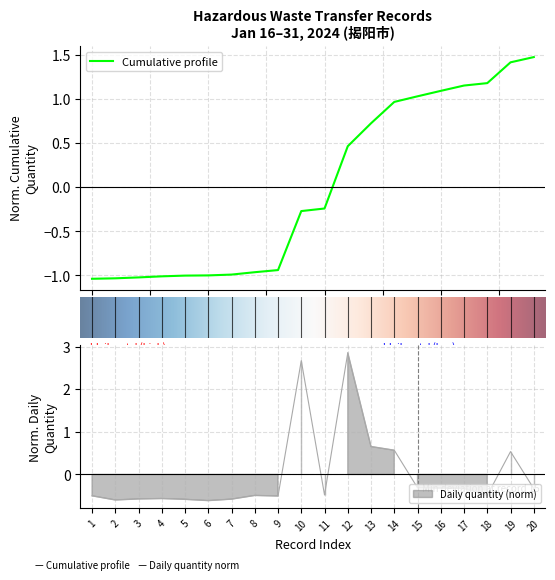

What is the maximum value for Cumulative profile?

1.5